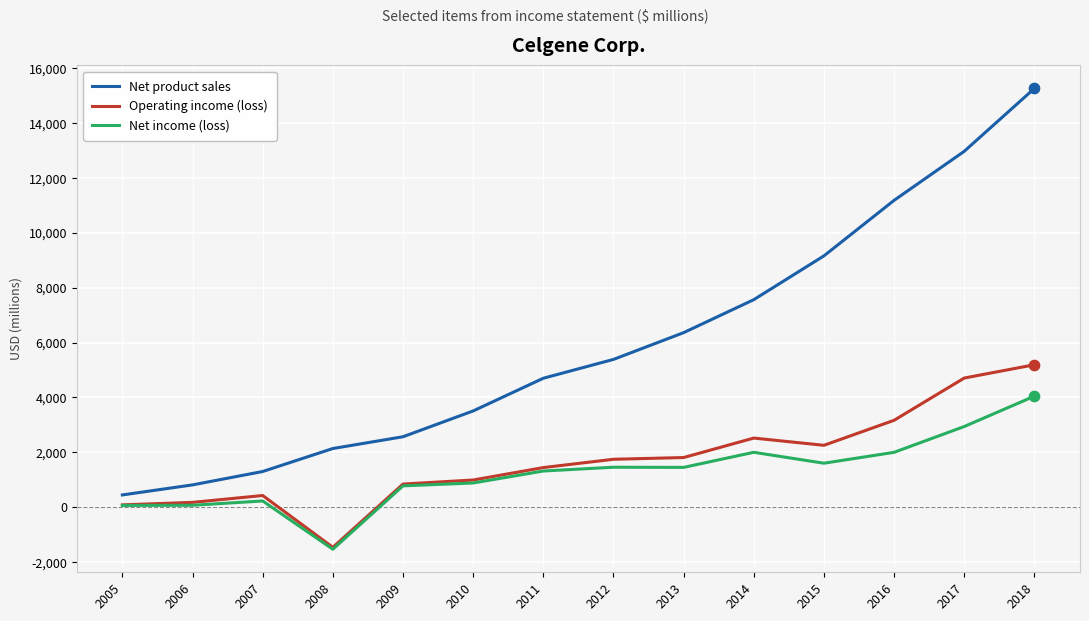

What are all the series names shown in the legend?

Net product sales, Operating income (loss), Net income (loss)